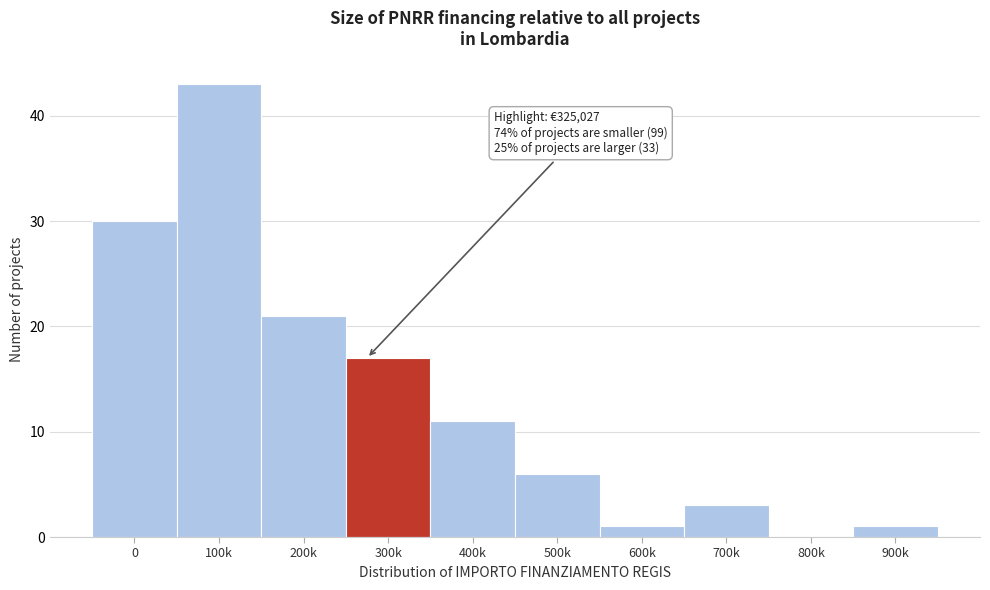

Reading right to left, what are all the values shown in this chart?

900k=1	800k=0	700k=3	600k=1	500k=6	400k=11	300k=17	200k=21	100k=43	0=30